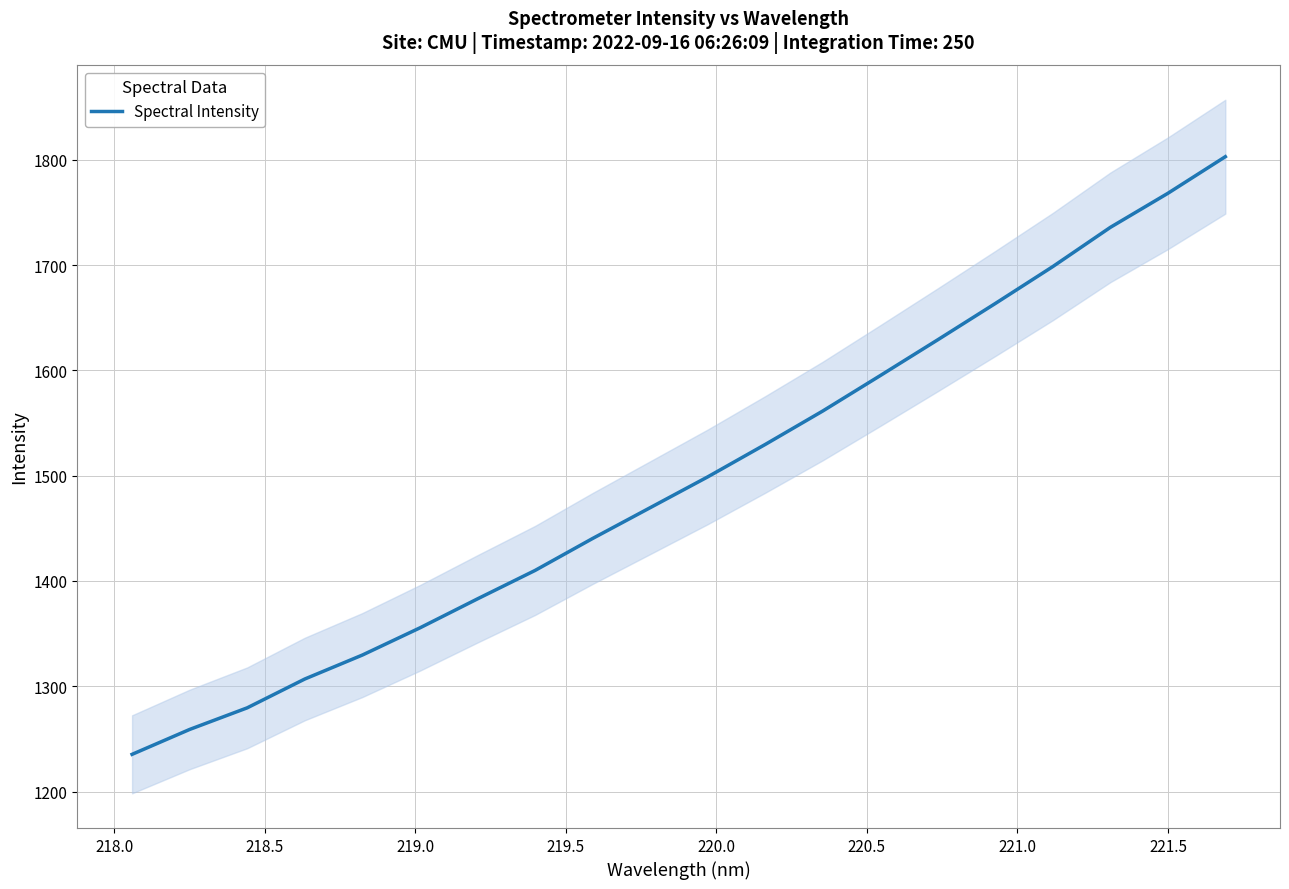

What is the value of the 16th point from the left?

1663.6